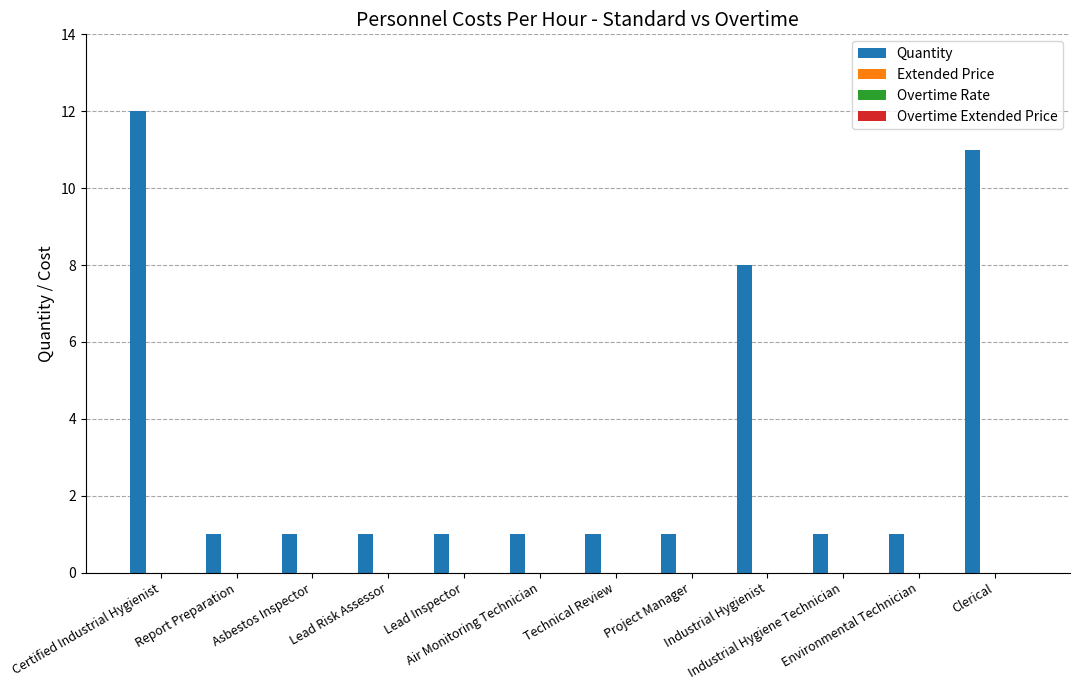

What is the greatest value displayed?

12